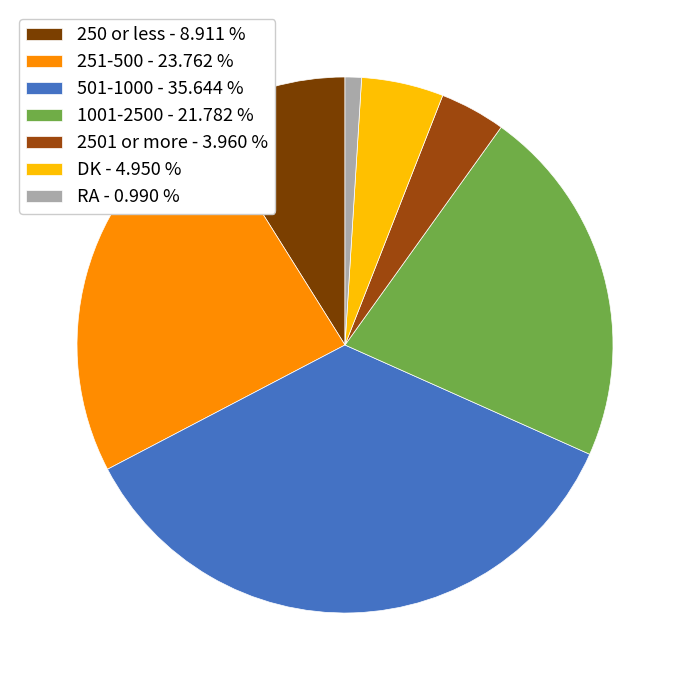

To the nearest percent, what is the average slice percentage?

14%